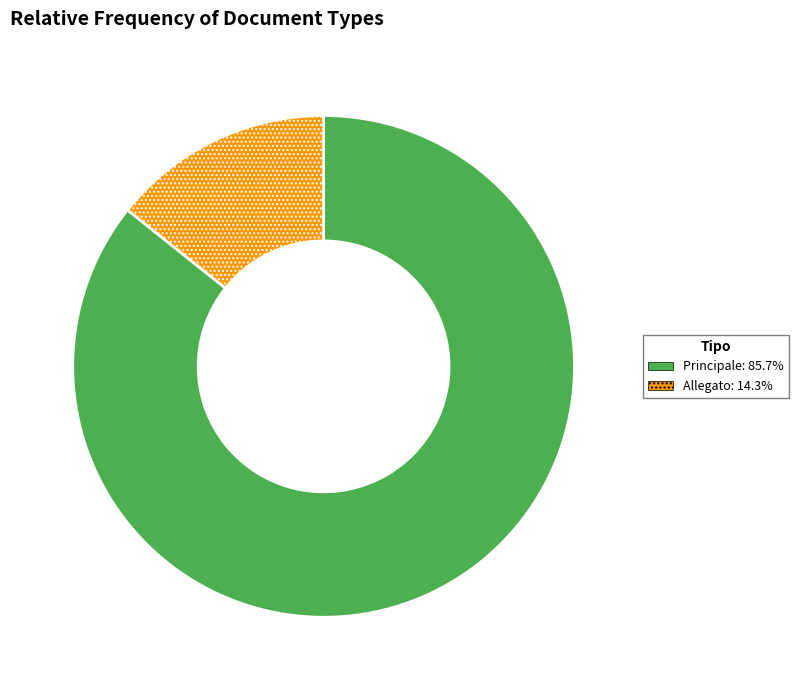

Rank the categories by value from lowest to highest.

Allegato, Principale